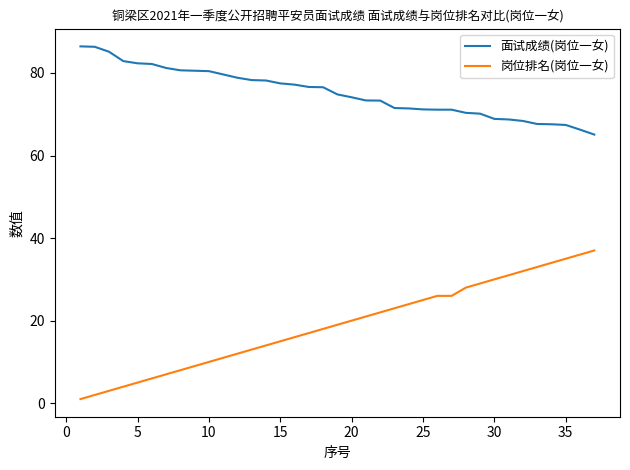

What is the maximum value for 面试成绩(岗位一女)?

86.4